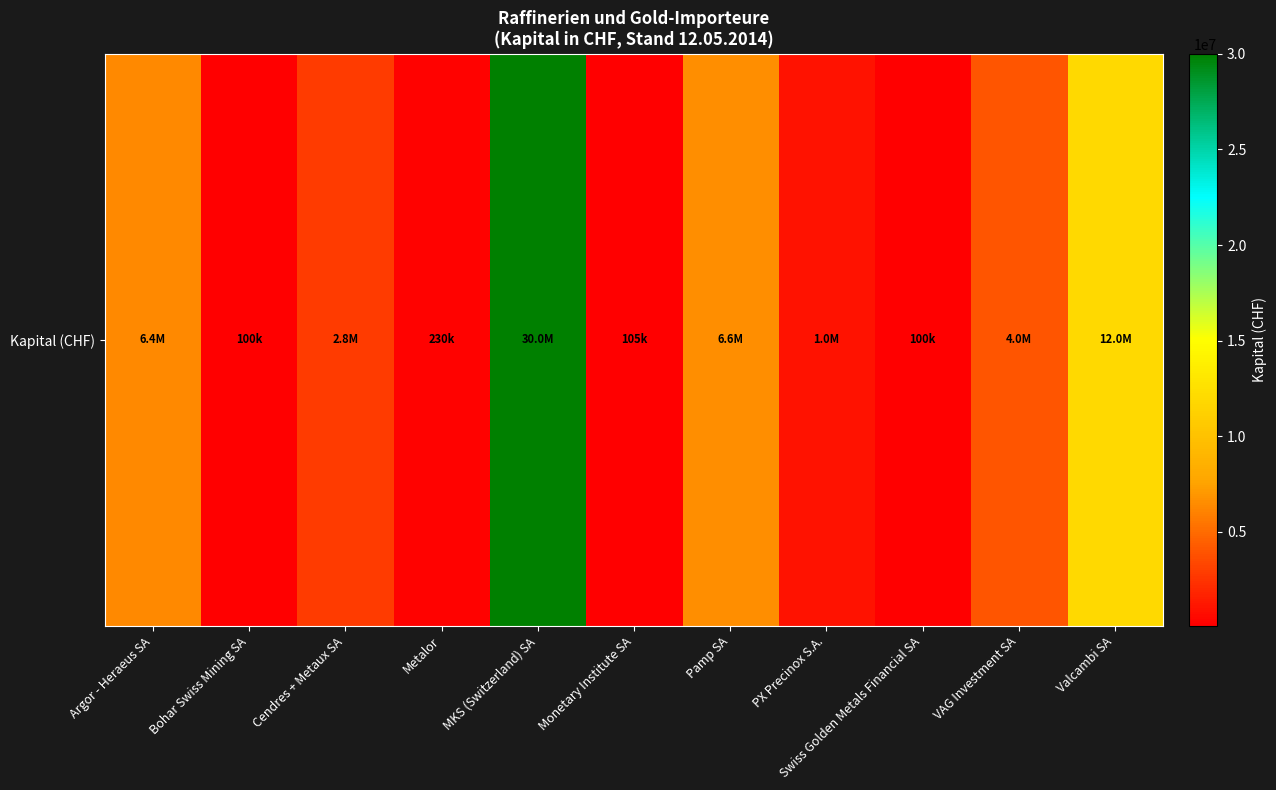

Reading right to left, what are all the values shown in this chart?

Valcambi SA=12000000	VAG Investment SA=4000000	Swiss Golden Metals Financial SA=100000	PX Precinox S.A.=1000000	Pamp SA=6600000	Monetary Institute SA=105000	MKS (Switzerland) SA=30000000	Metalor=230000	Cendres + Metaux SA=2800000	Bohar Swiss Mining SA=100000	Argor - Heraeus SA=6369000